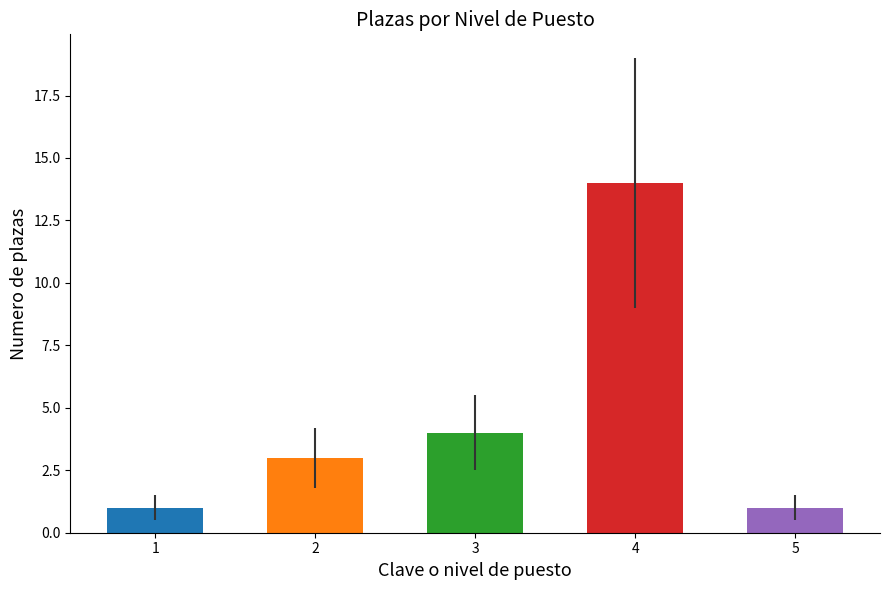

What is the sum of the values at 5 and 3?

5